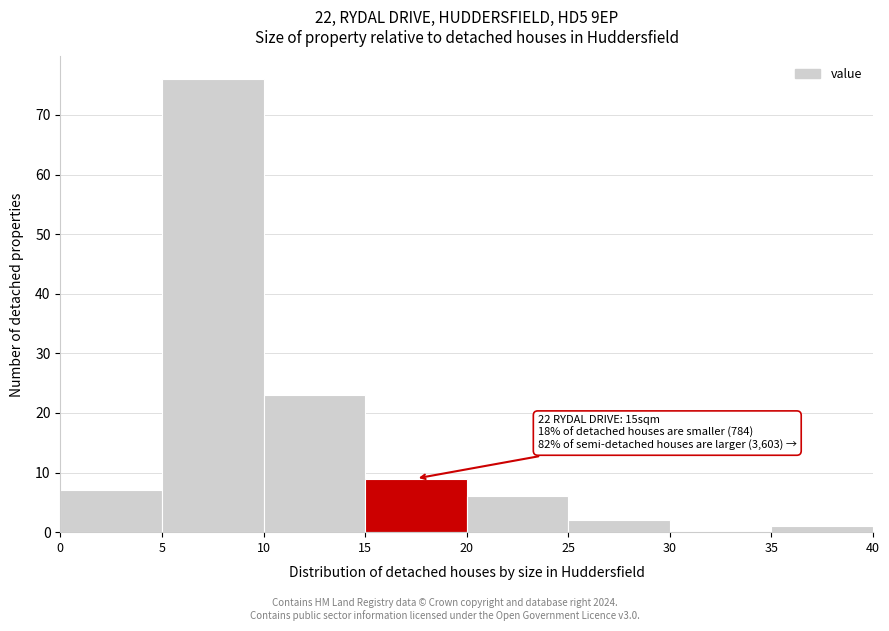

Which range on the x-axis has the tallest bar?

5 to 10